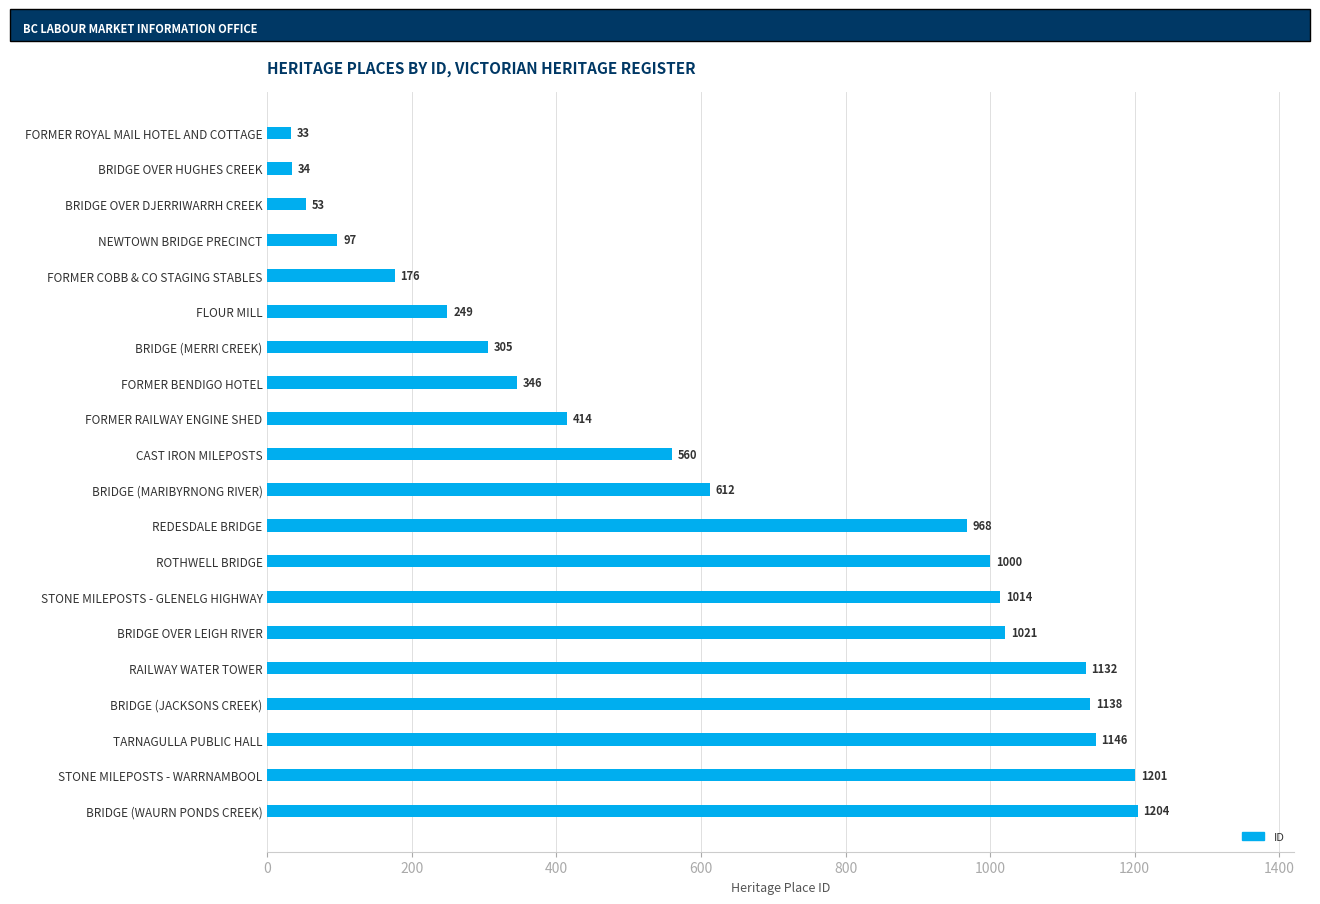

At which label is the value closest to 618?

BRIDGE (MARIBYRNONG RIVER)